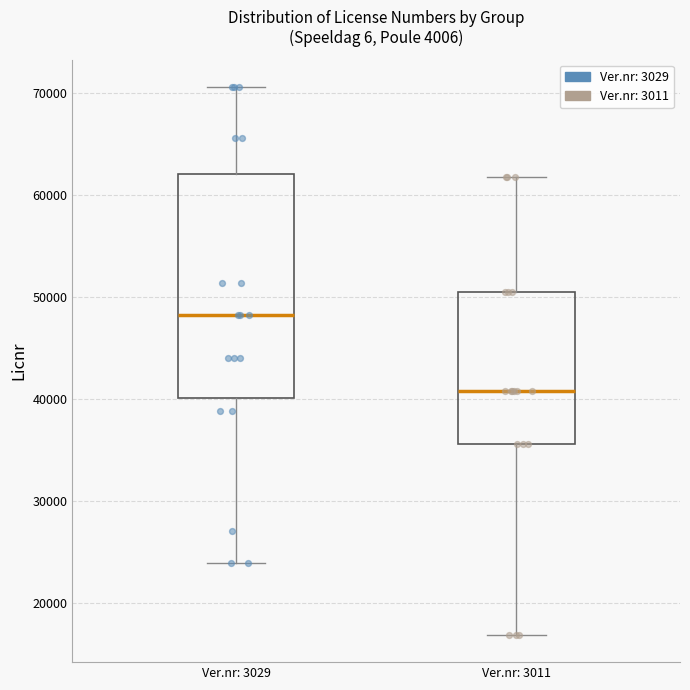

Reading left to right, transcribe this box plot: for each box, give where its median line is, the range the box spans, and where its two whiskers end, as read against the y-axis. The values are not printed on the chart, so give them approximately, as read against the axis.

Ver.nr: 3029: median 48000, box 40000 to 62000, whiskers 24000 to 71000
Ver.nr: 3011: median 41000, box 36000 to 50000, whiskers 17000 to 62000